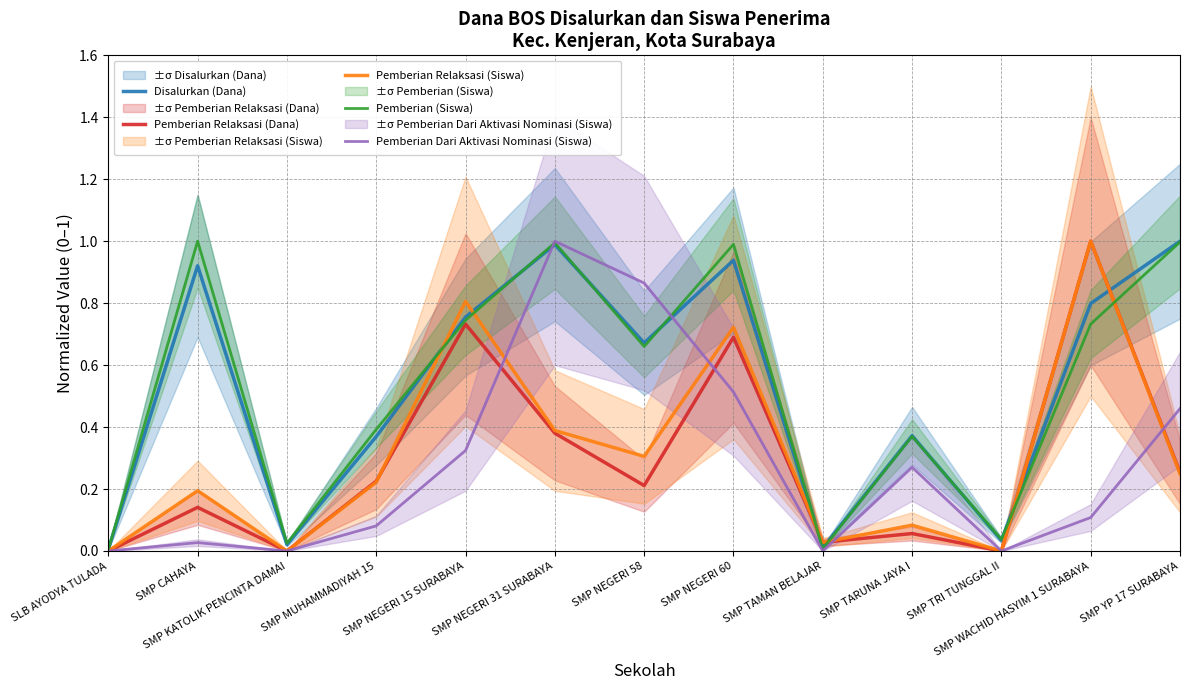

How many positive values does the Pemberian Relaksasi (Dana) series have?

10